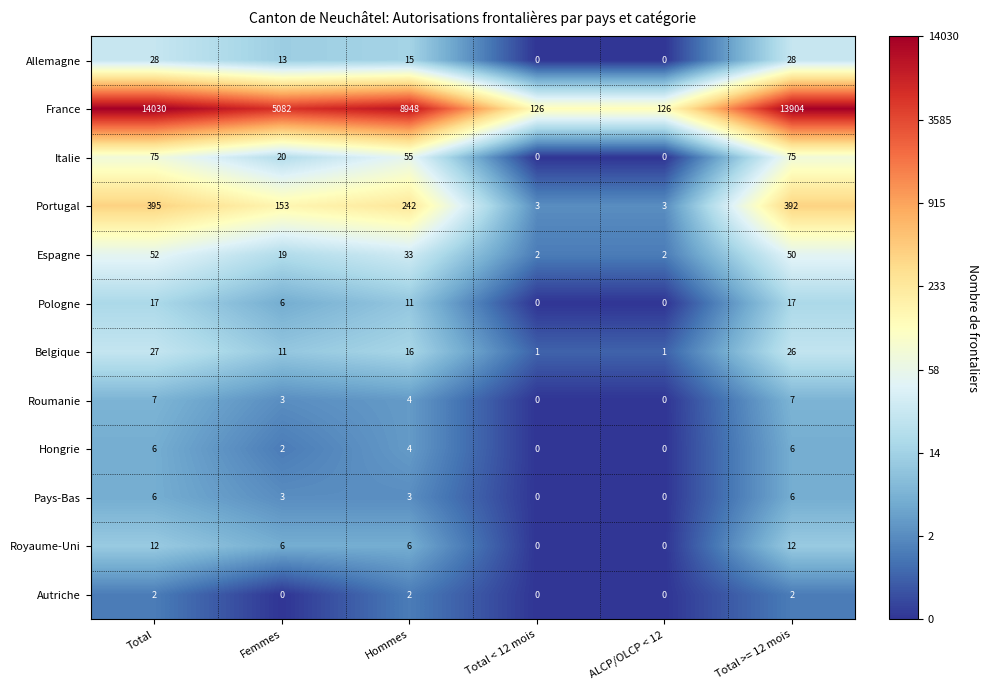

What is the difference between the highest and lowest values at Femmes?

5082